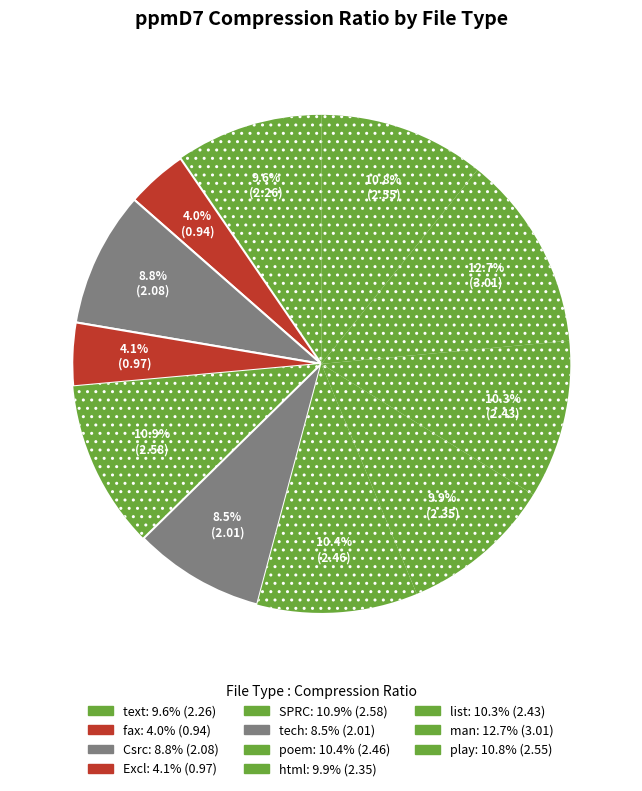

What portion of the pie excludes list?

89.7%